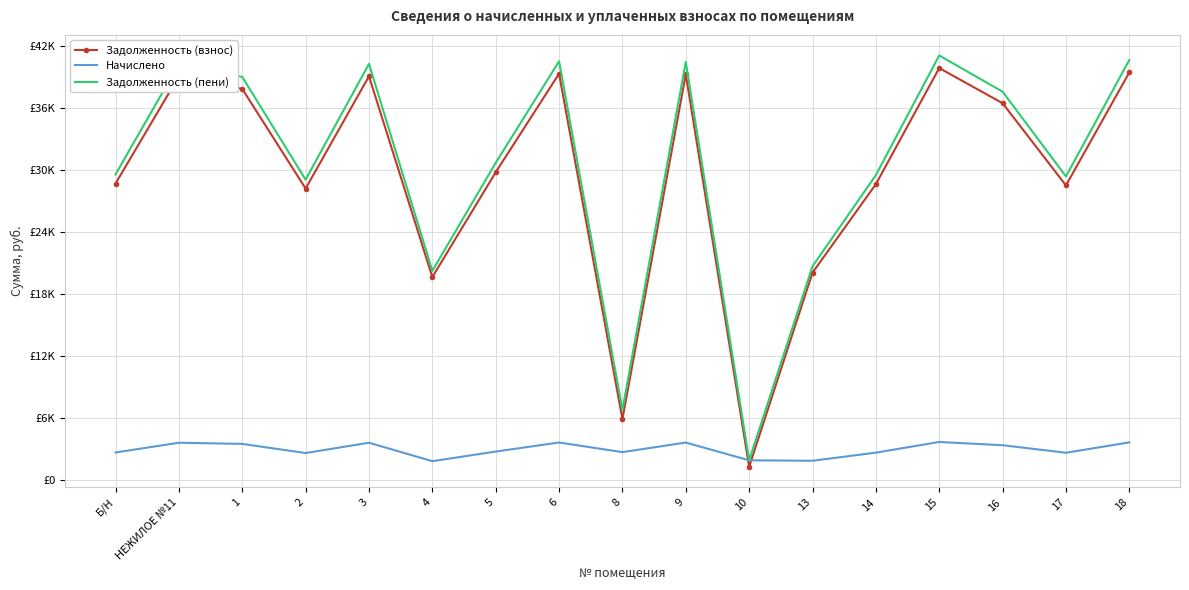

Rank the series at 3 from highest to lowest value.

Задолженность (пени), Задолженность (взнос), Начислено